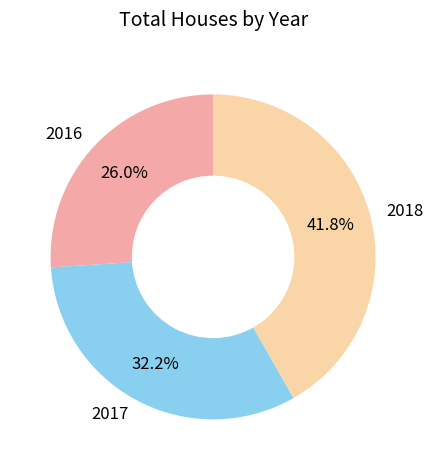

To the nearest percent, what percentage of the pie is 2018?

42%